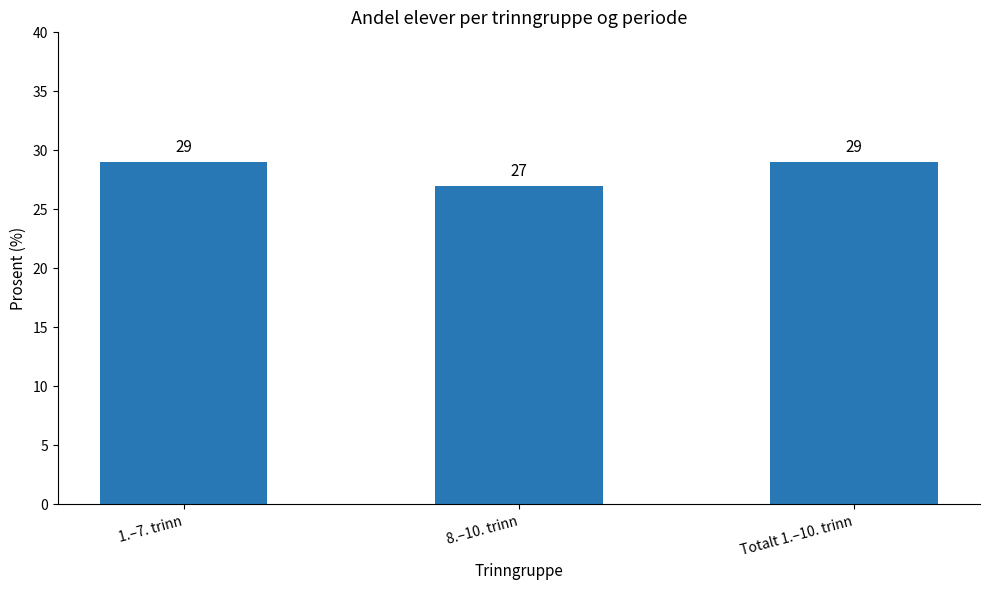

What is the value of the 3rd bar from the left?

29